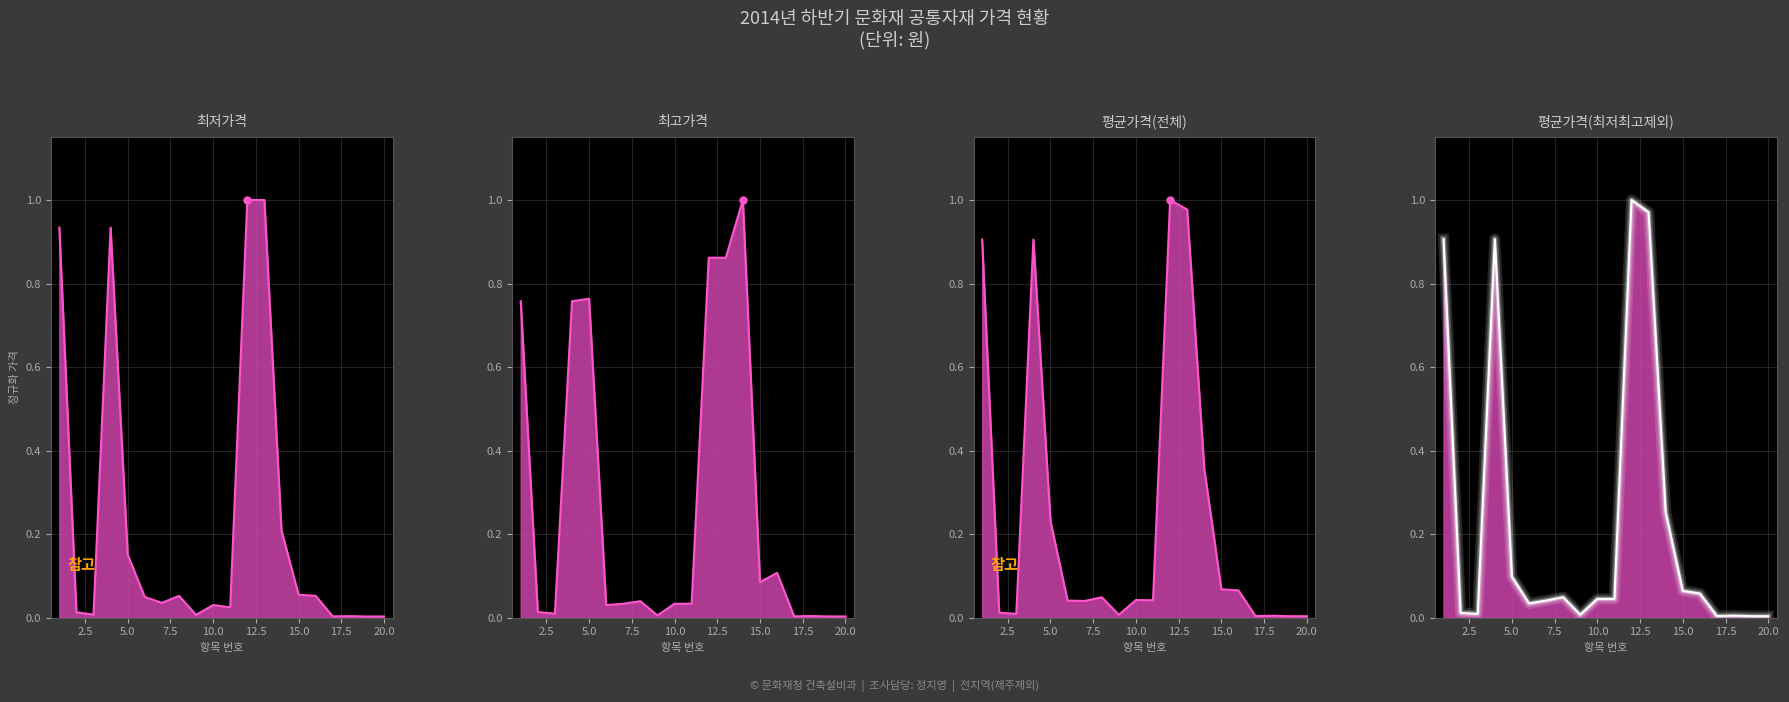

Which series has the largest total across all categories?

최고가격_line